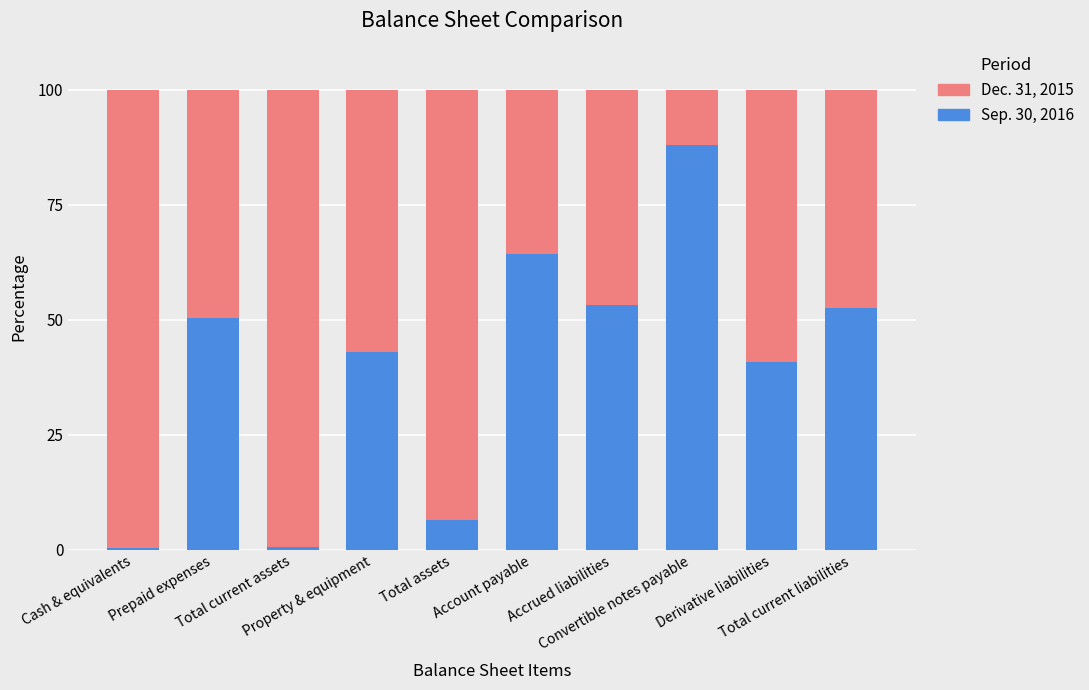

Are the bars grouped side by side (vs. stacked)?

No